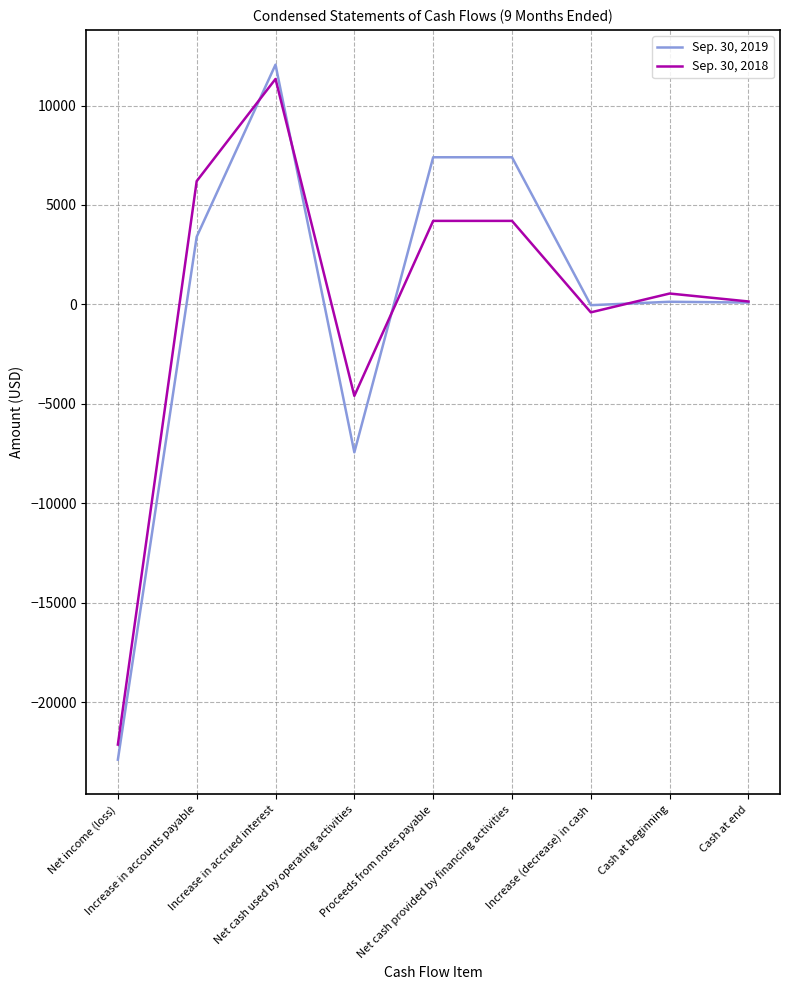

What is the minimum value for Sep. 30, 2019?

-22898